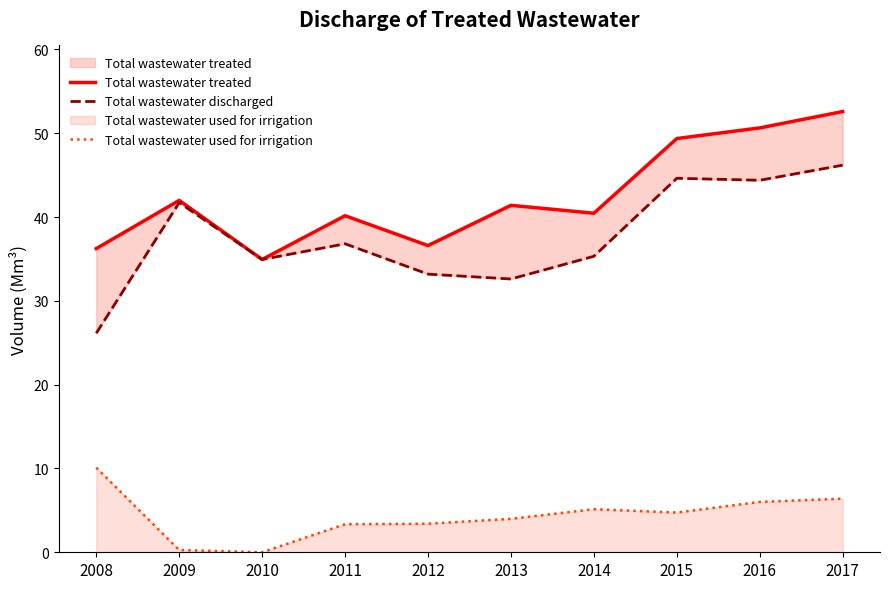

How many distinct data groups are displayed?

3